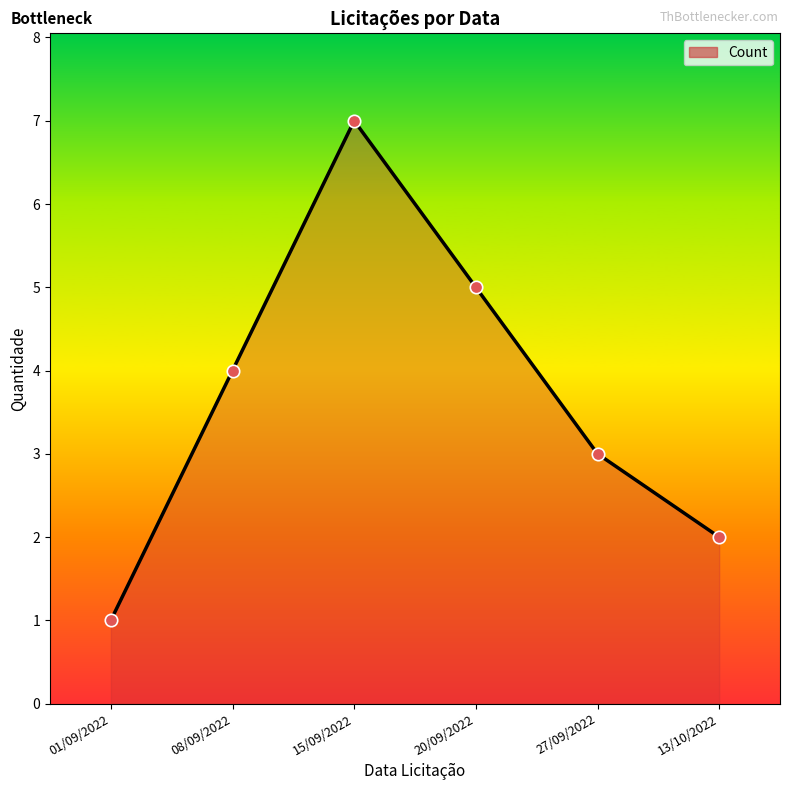

Between 15/09/2022 and 08/09/2022, which is larger?

15/09/2022